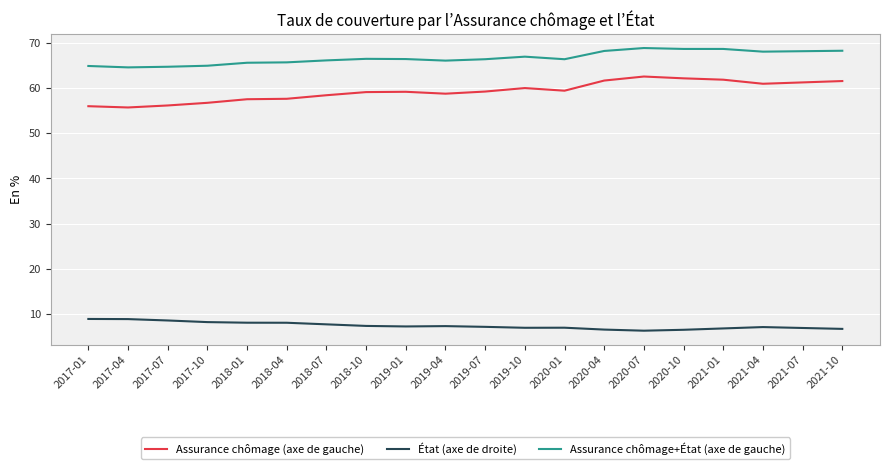

What is the difference between the highest and lowest values at 2021-04?

60.9